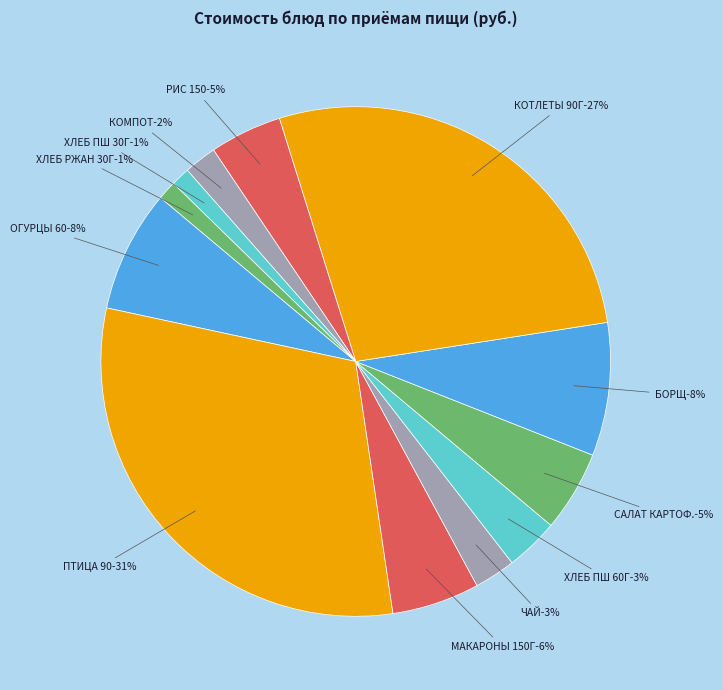

Which category has the biggest portion of the pie?

ПТИЦА ОТВАРНАЯ (90)